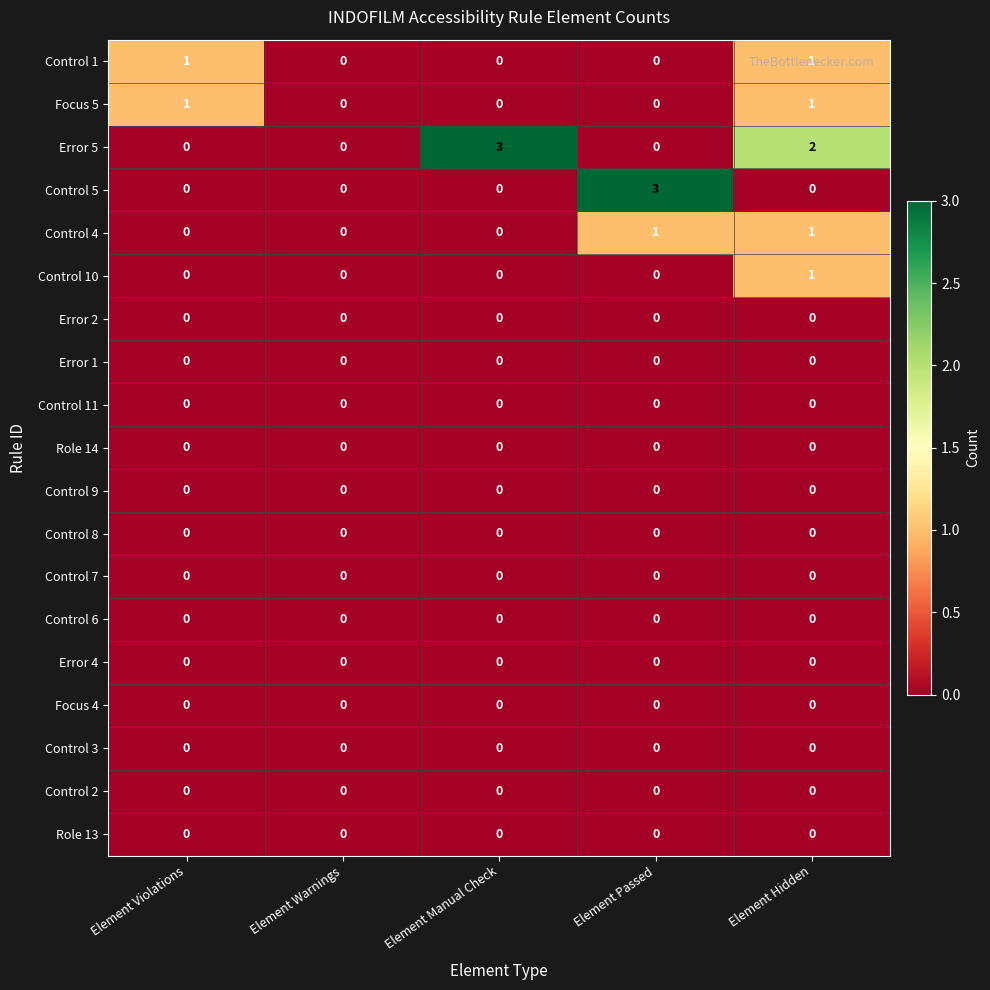

Which series has the largest total across all categories?

Error 5